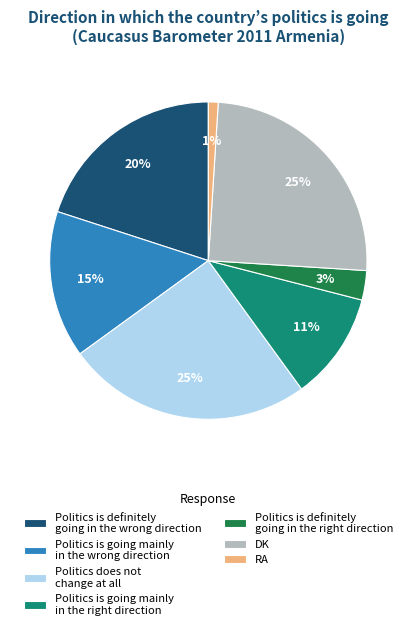

Does any single category account for the majority?

No